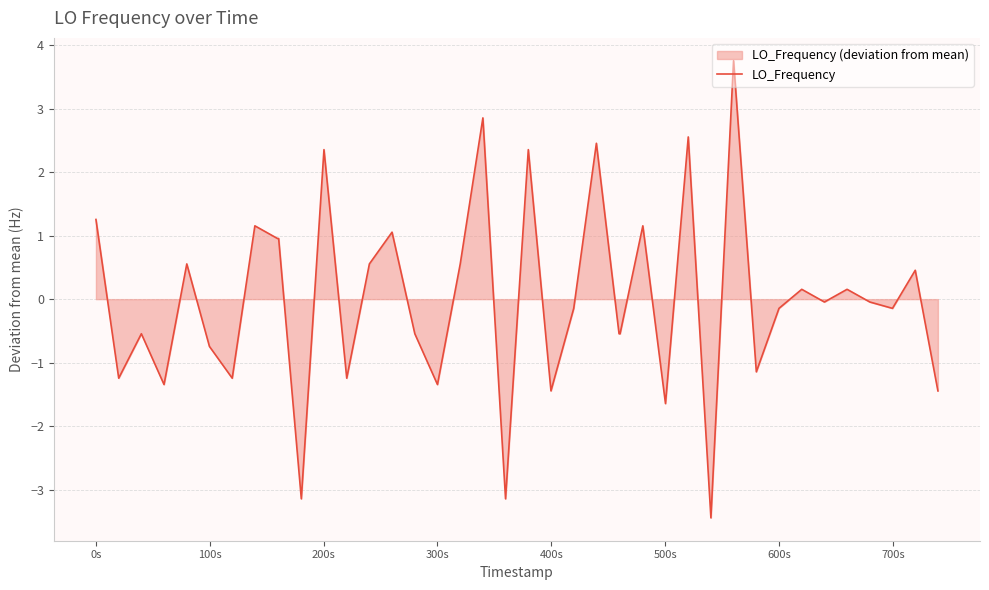

How many data points does each series have?

40